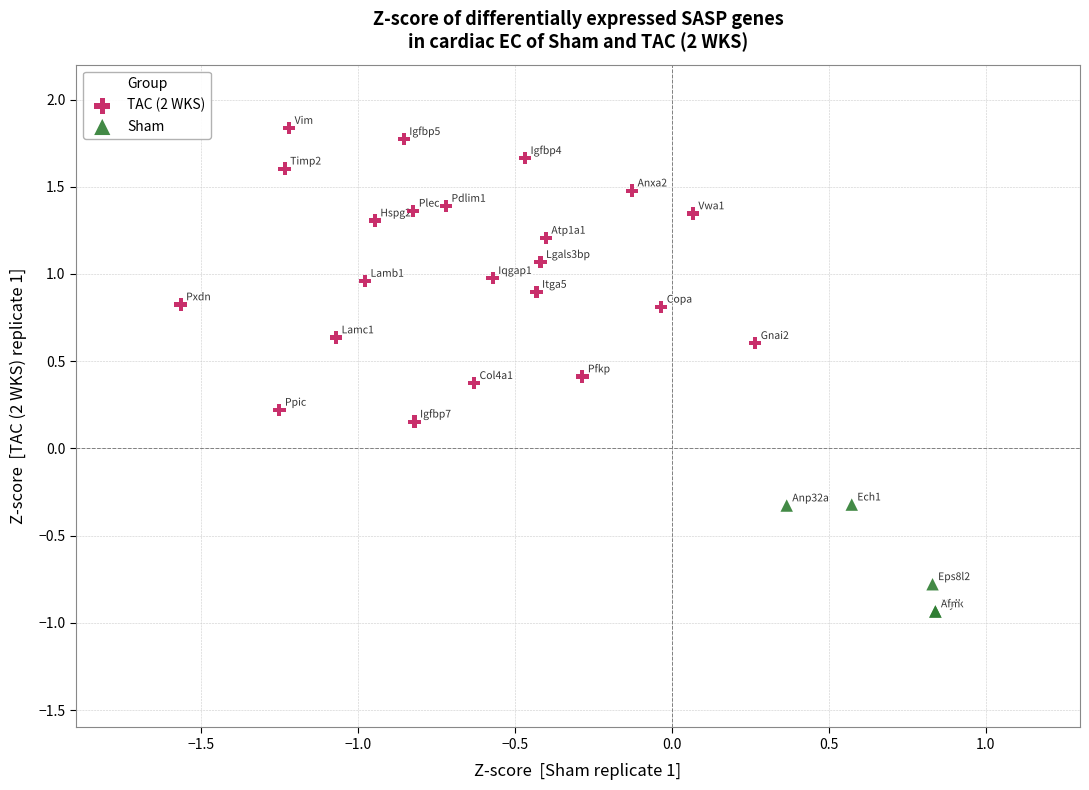

Which series contains the highest Y value?

TAC (2 WKS)